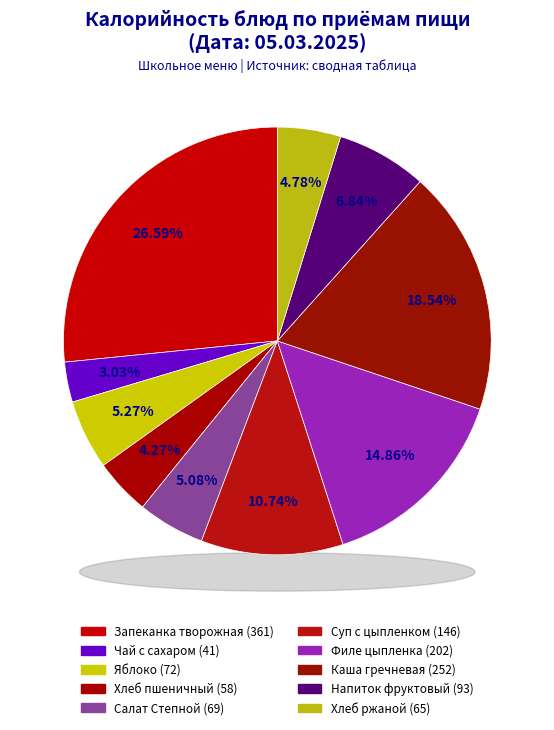

What is the change in value from Яблоко to Хлеб пшеничный?

-13.6